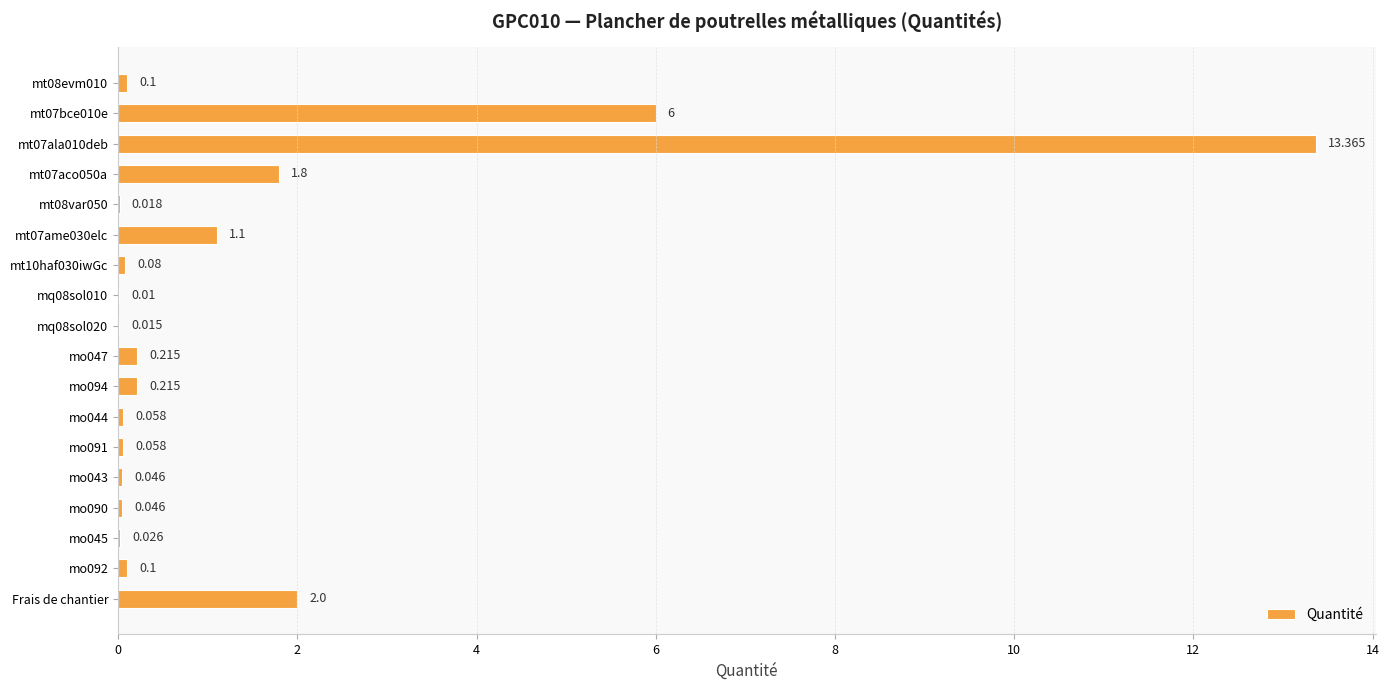

How many categories are shown in the chart?

18